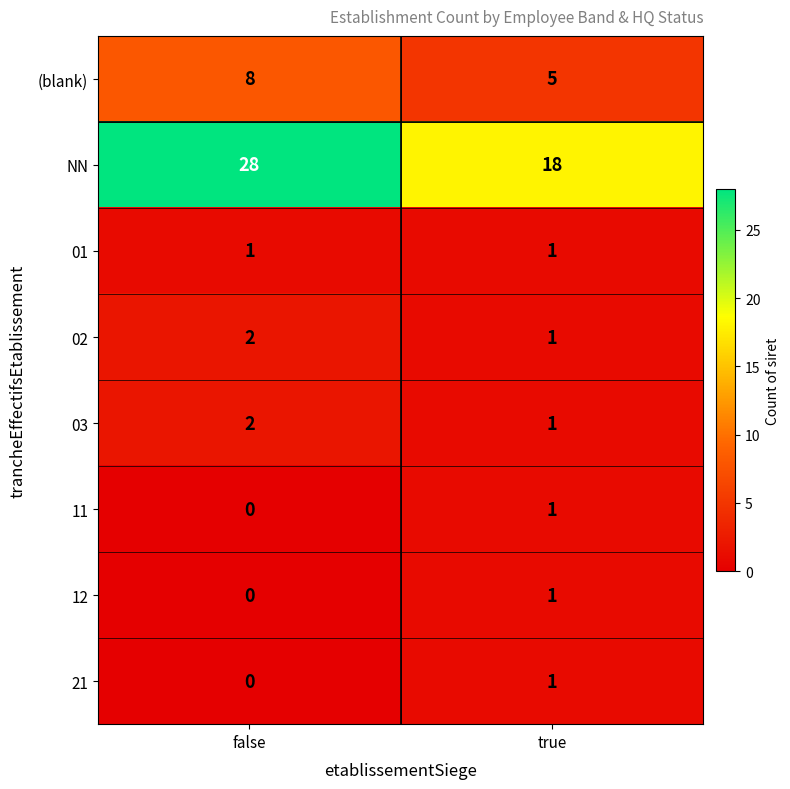

True or false: 03 has a value of 0 at true.

False